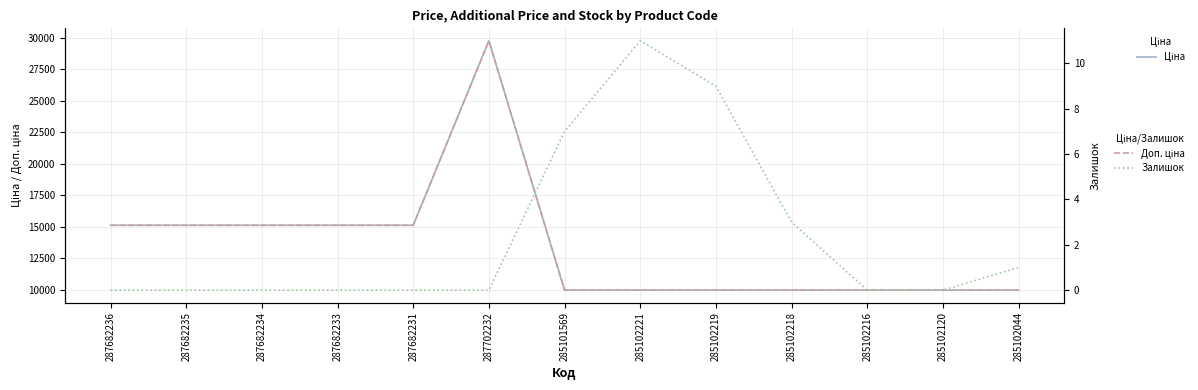

Where is Доп. ціна nearest to the value 19861?

287682236